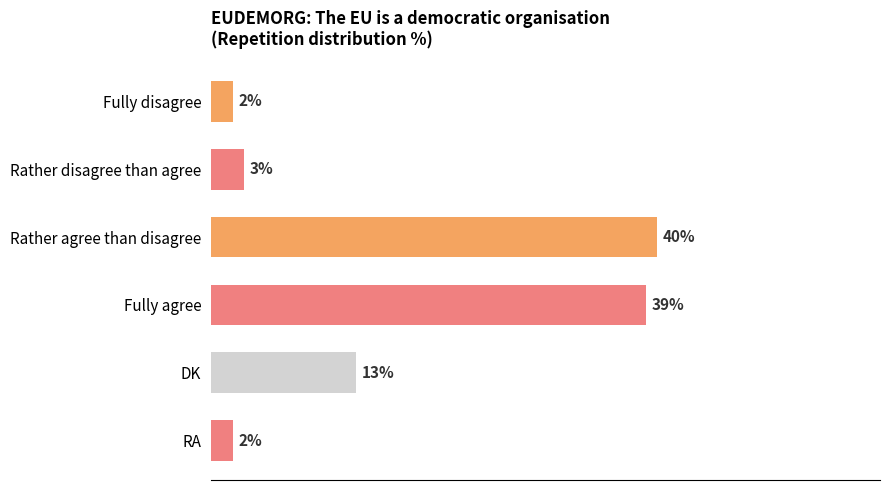

Where is the data nearest to the value 21?

DK